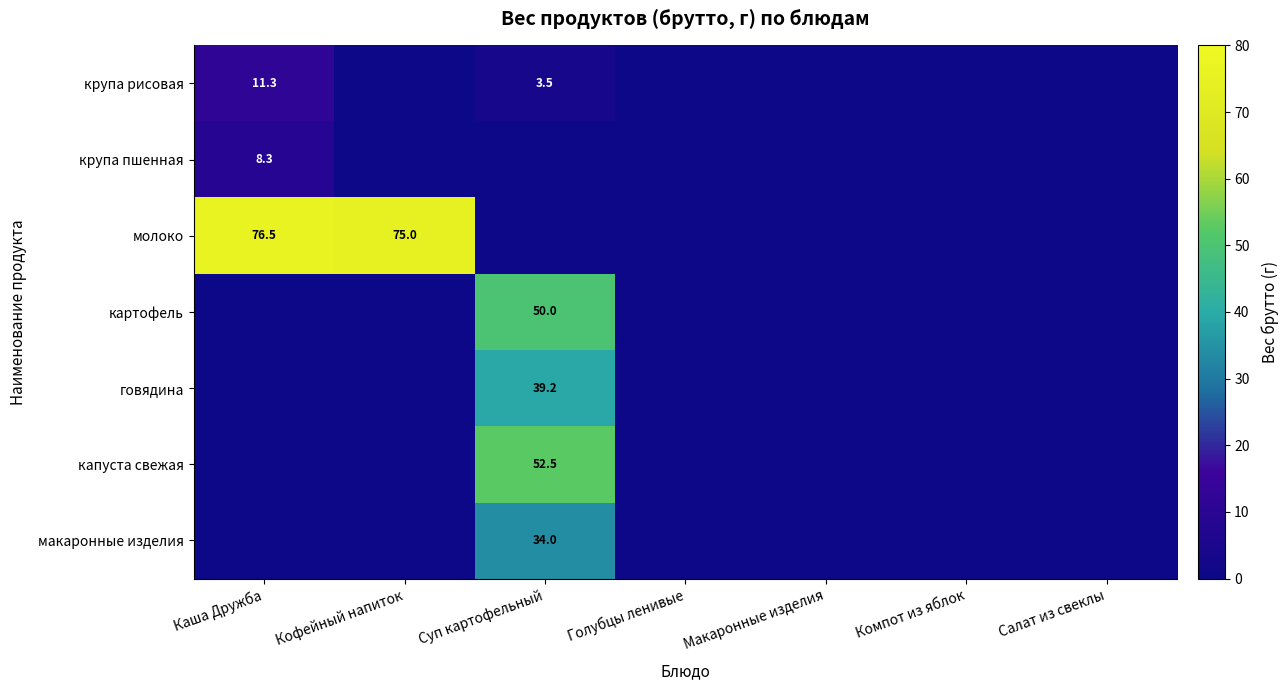

True or false: молоко has a value of 75.0 at Кофейный напиток.

True